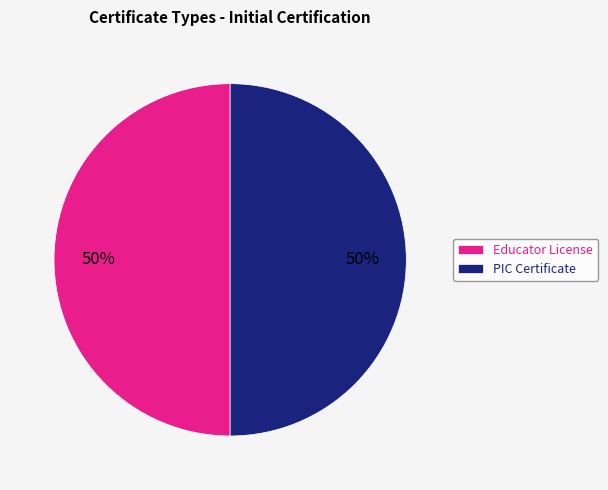

To the nearest percent, what is the average slice percentage?

50%